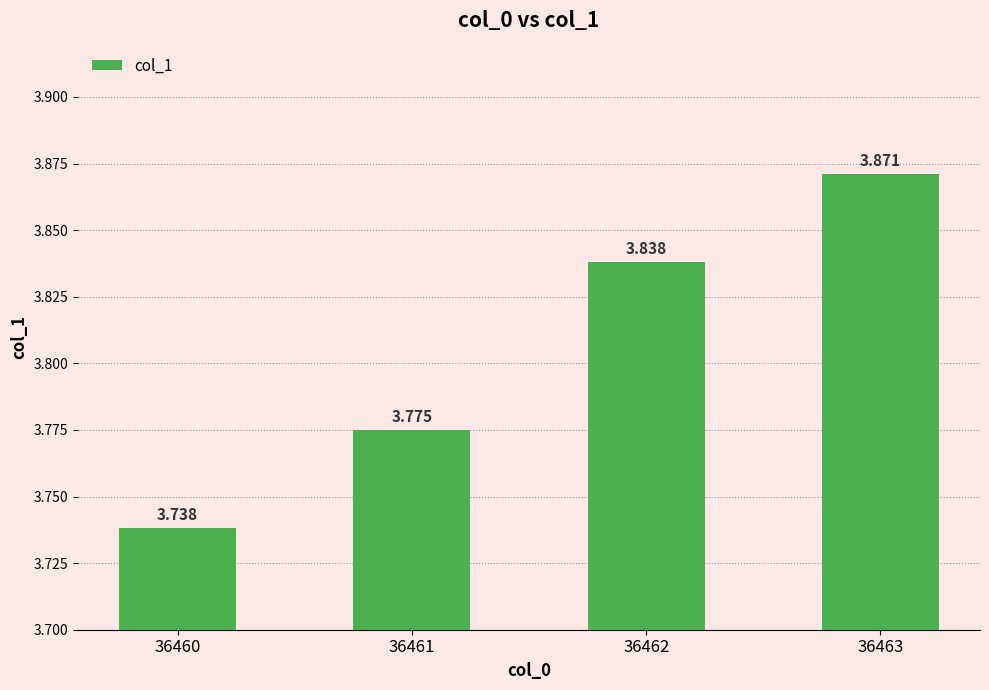

True or false: the data shows 5.7 at 36460.

False